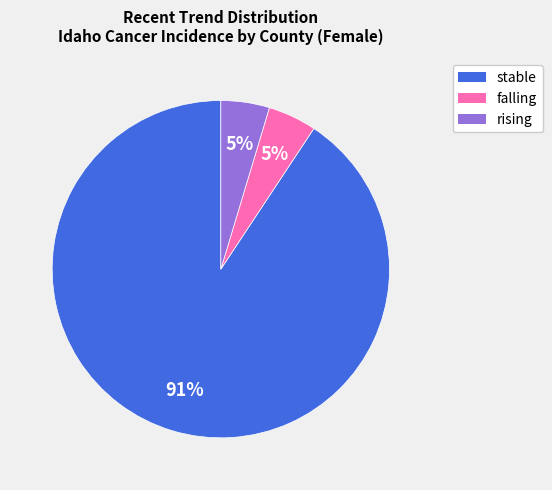

To the nearest percent, what is the average slice percentage?

33%